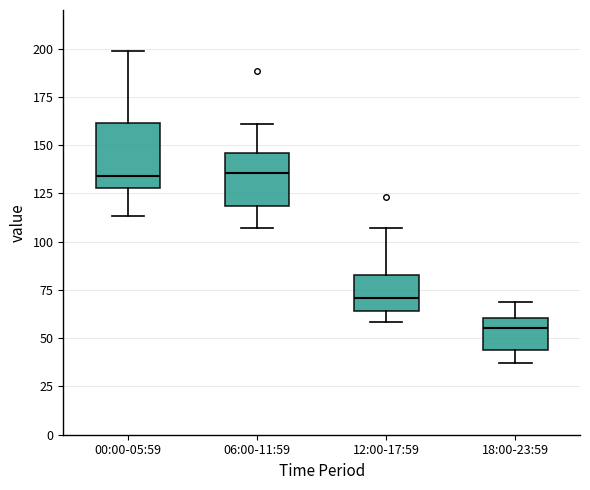

Reading left to right, read every box against the y-axis: the position of its median line, the range the box covers, and the ends of its whiskers. The values are not printed on the chart, so give them approximately, as read against the axis.

00:00-05:59: median 135, box 130 to 160, whiskers 115 to 200
06:00-11:59: median 135, box 120 to 145, whiskers 105 to 160
12:00-17:59: median 70, box 65 to 85, whiskers 60 to 105
18:00-23:59: median 55, box 45 to 60, whiskers 35 to 70